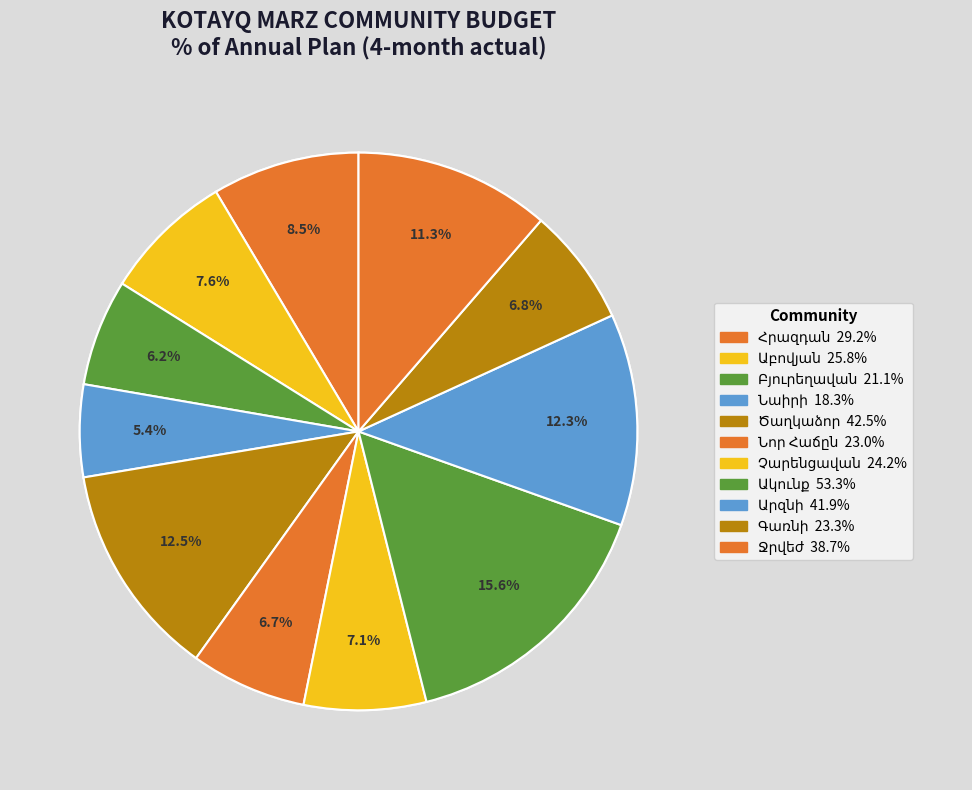

Is there a majority slice in this chart?

No